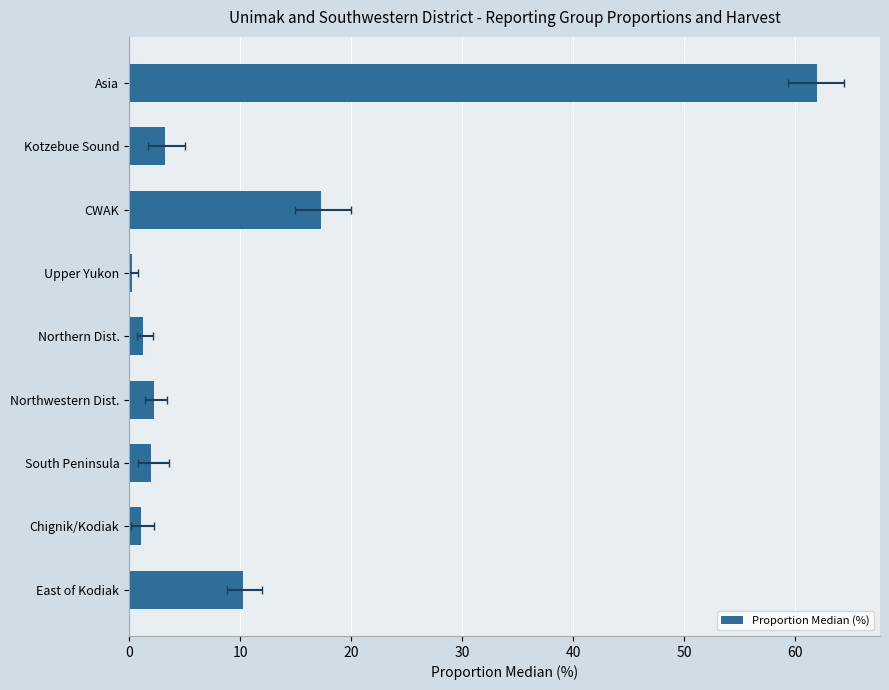

What is the difference between the second highest and minimum values?

17.0